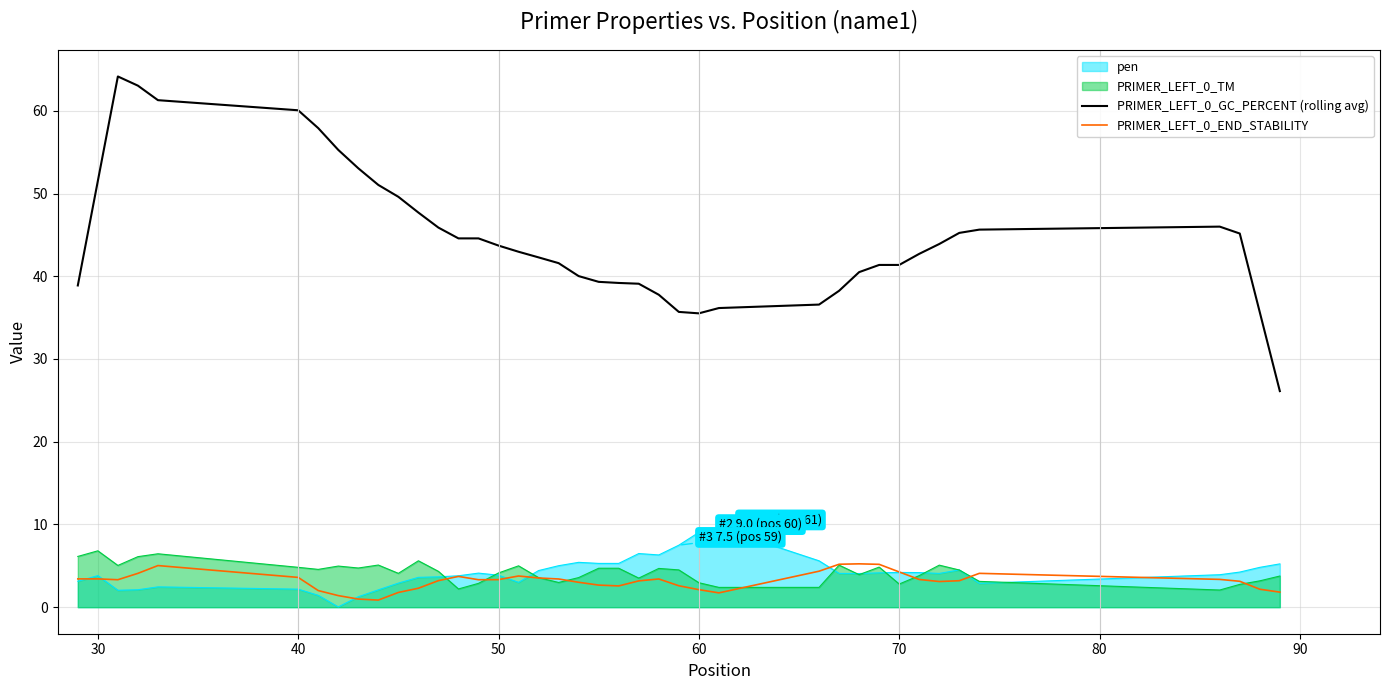

True or false: PRIMER_LEFT_0_GC_PERCENT (rolling avg) and pen intersect in this chart.

False